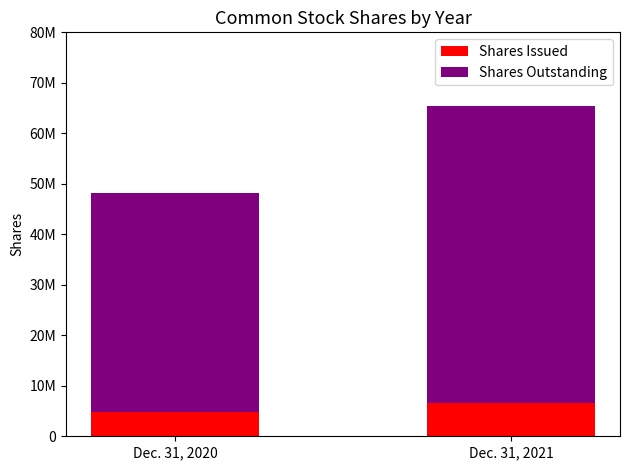

Between Dec. 31, 2020 and Dec. 31, 2021, which is larger?

Dec. 31, 2021